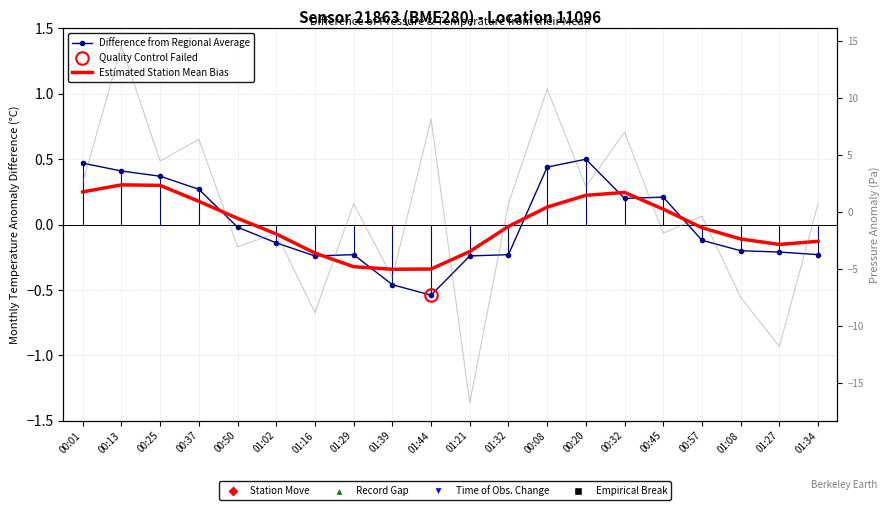

After their last crossing, which series has the higher values: Difference from Regional Average or Estimated Station Mean Bias?

Estimated Station Mean Bias